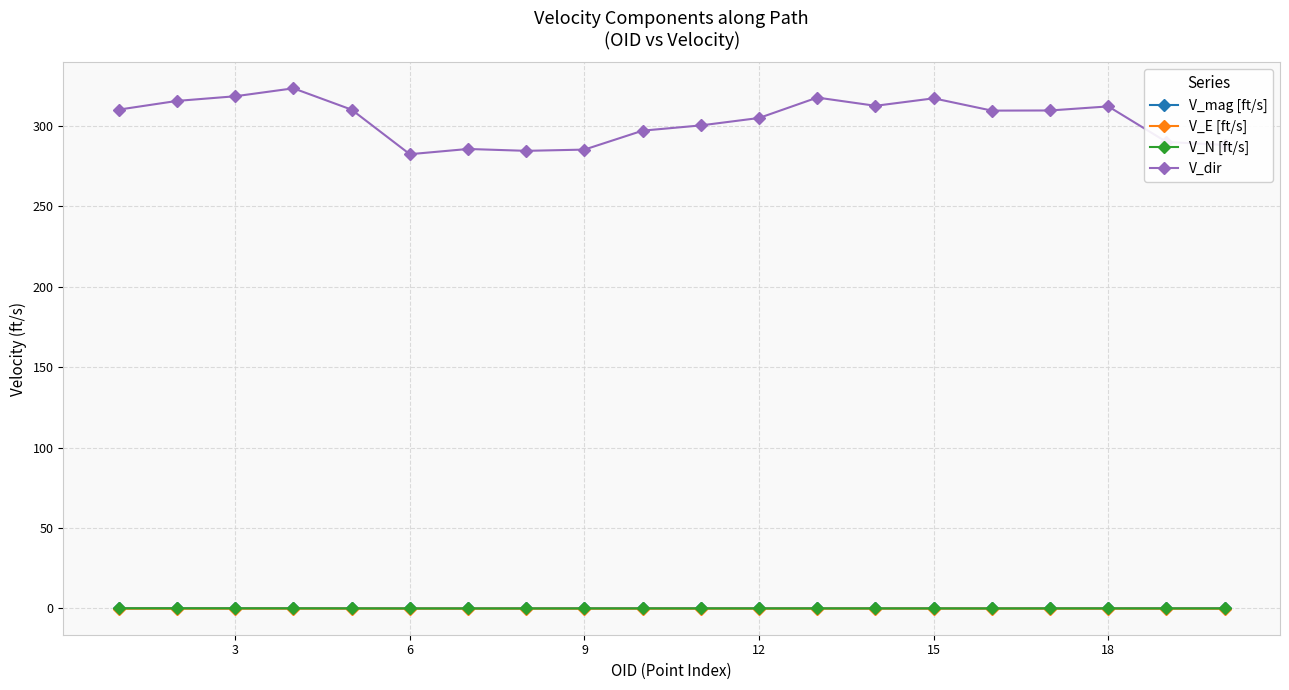

What is the lowest value of the V_dir series?

282.3